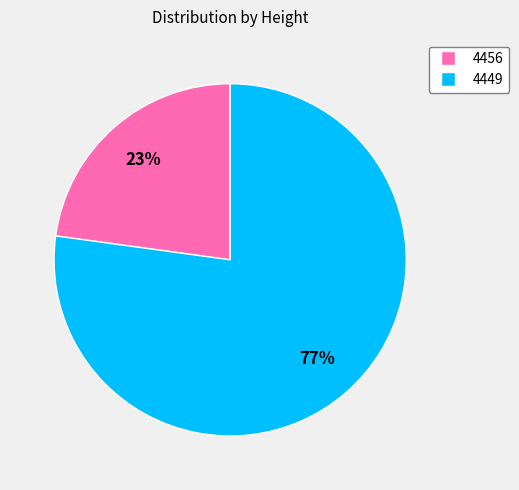

To the nearest percent, what is the difference between the largest and smallest slice percentages?

54%